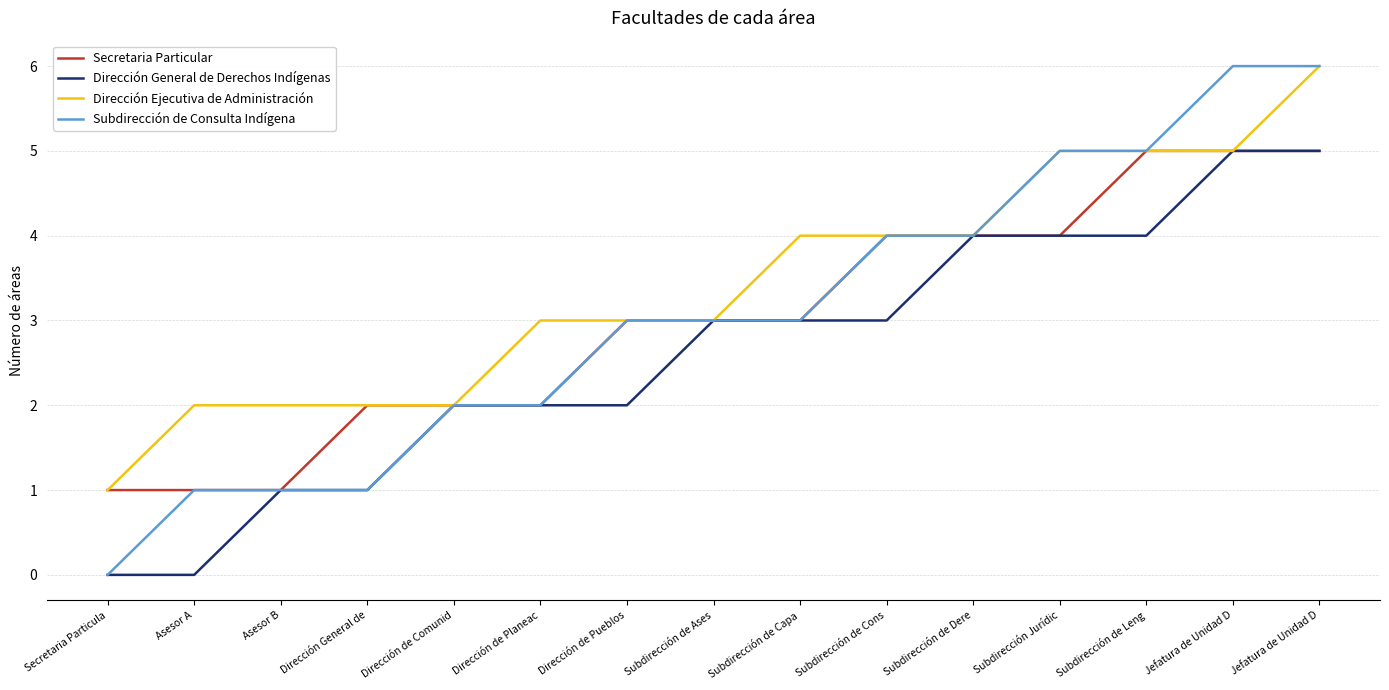

At how many categories does at least one series exceed 5?

2